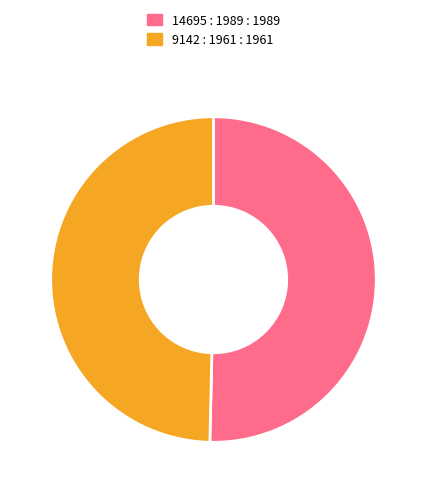

Is the sum of 14695 : 1989 and 9142 : 1961 greater than half?

Yes